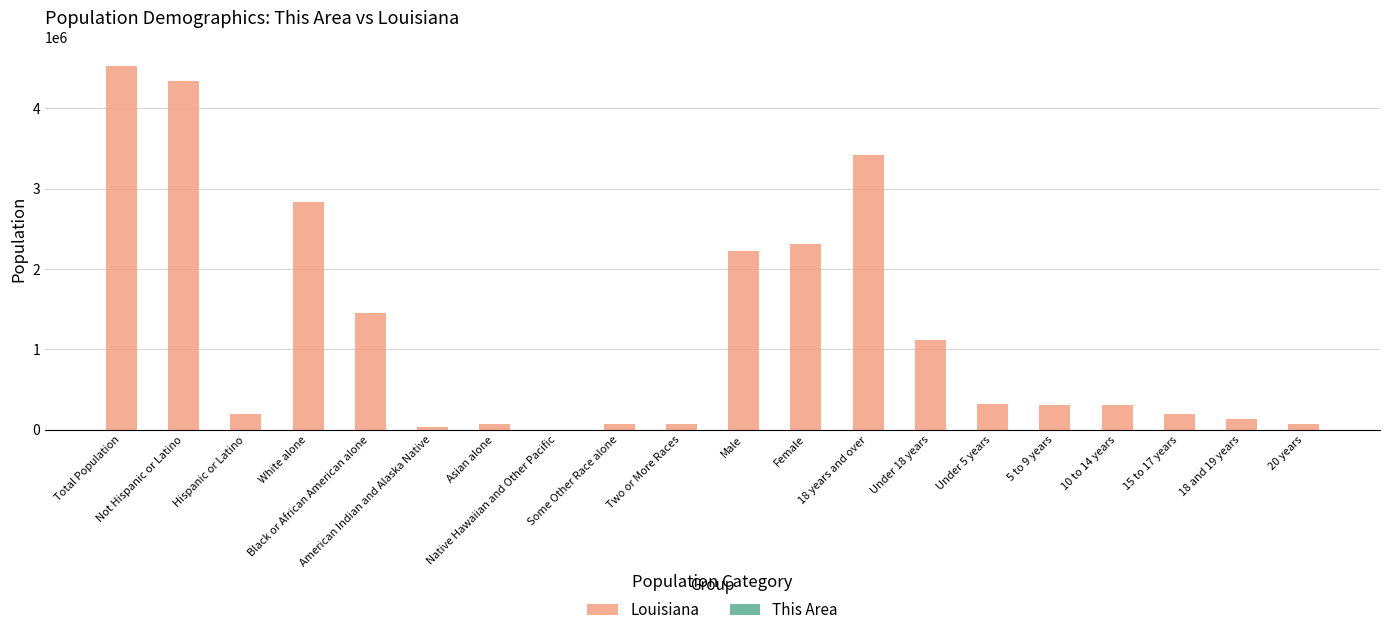

Which series has the largest total across all categories?

Louisiana